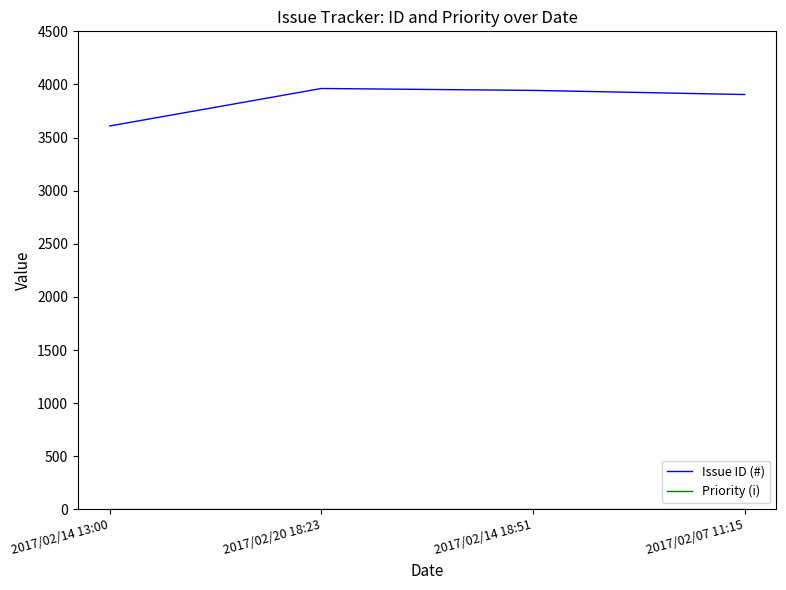

What position from the right is 2017/02/07 11:15?

1